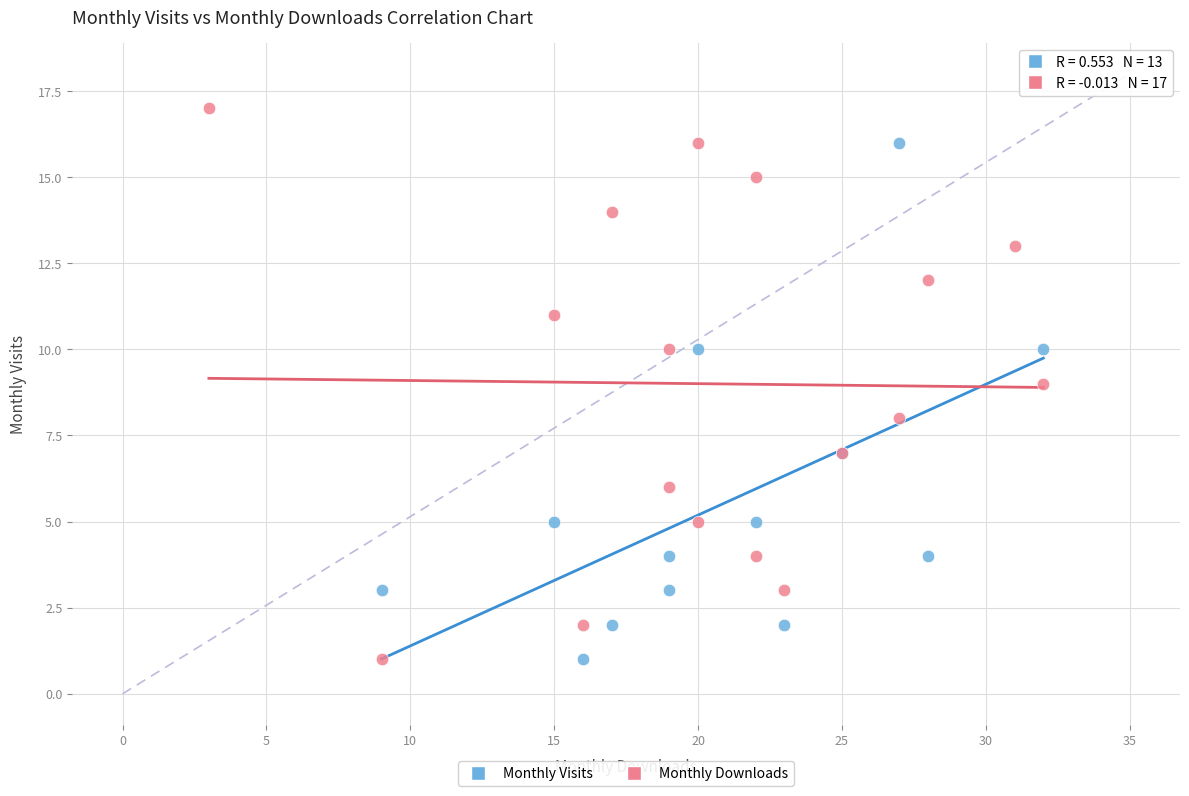

Which series has the widest spread of Y values?

Monthly Downloads